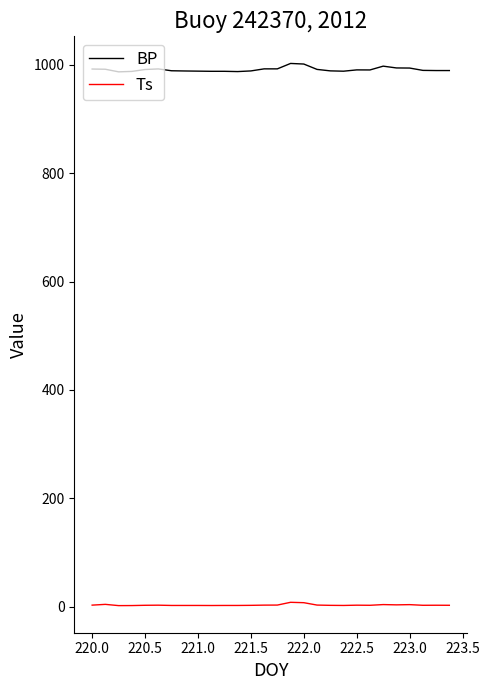

What is the greatest value displayed?

1002.2